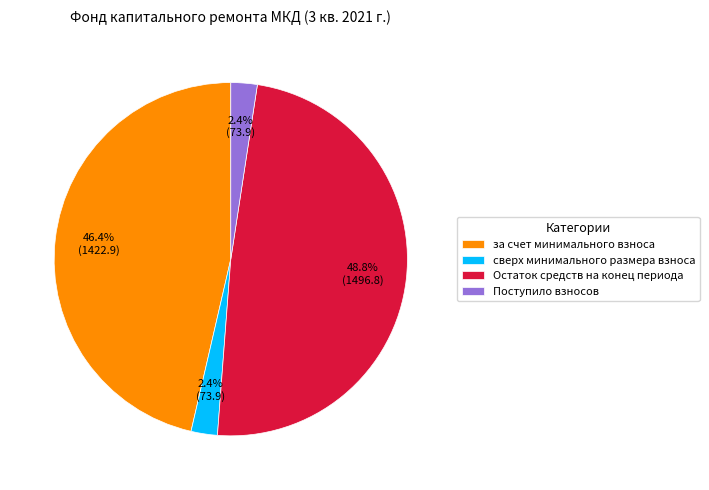

Is there any slice that represents more than half of the pie?

No